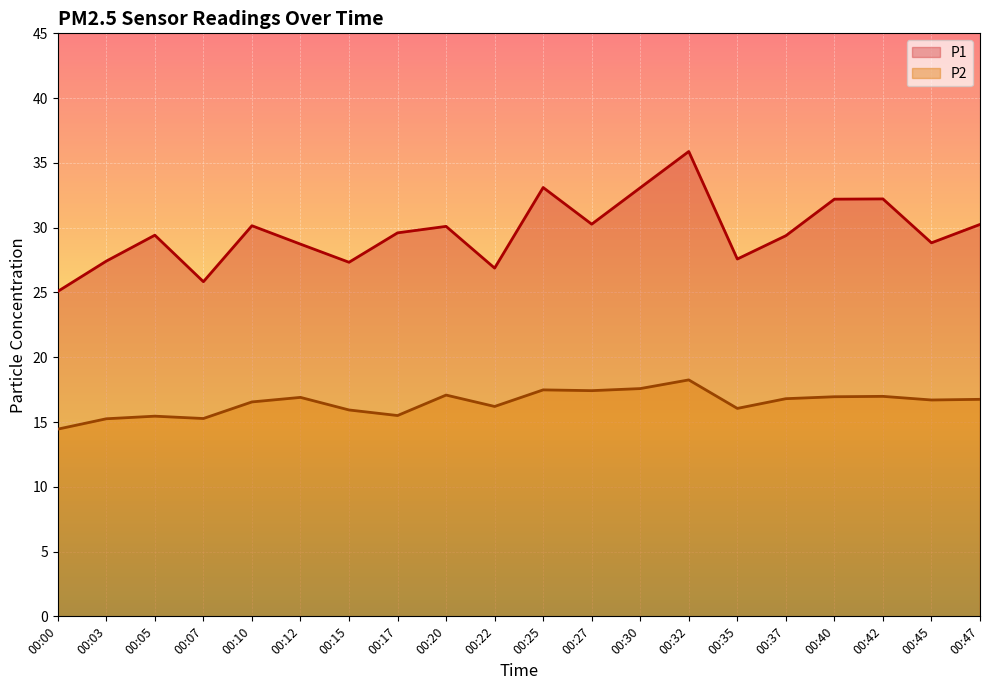

True or false: P2 has more than 0 interior local peaks.

True